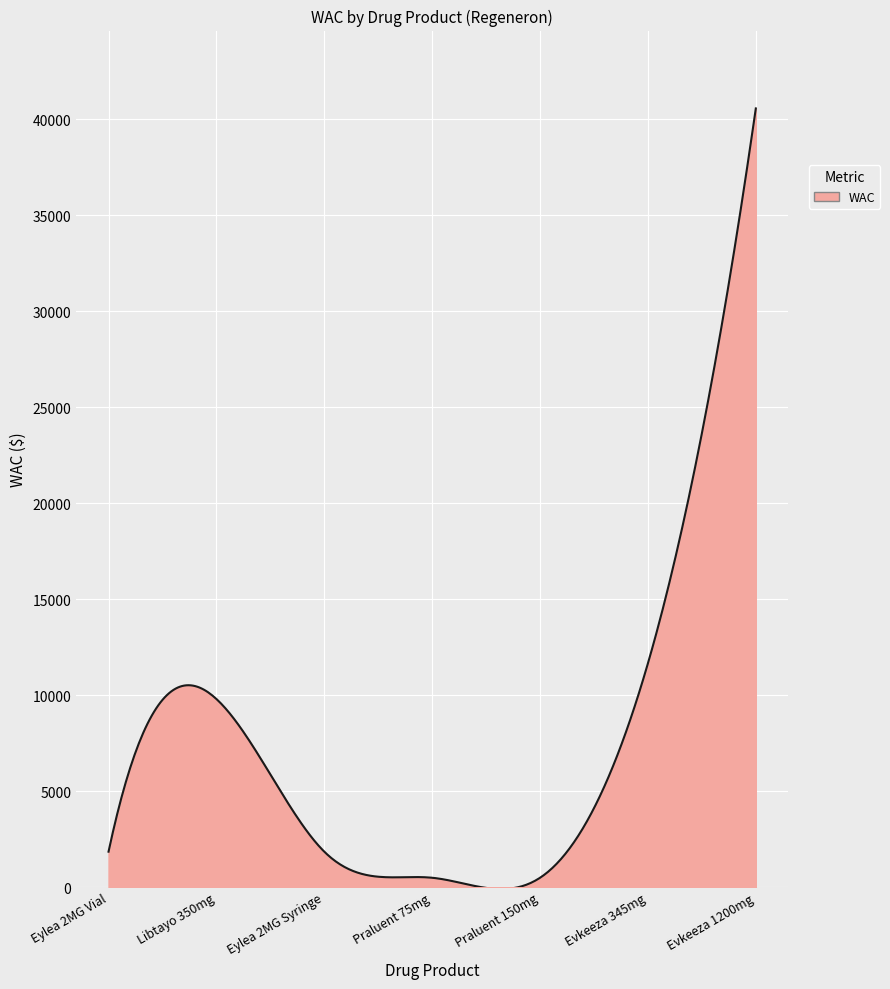

What is the maximum value shown in the chart?

40560.0